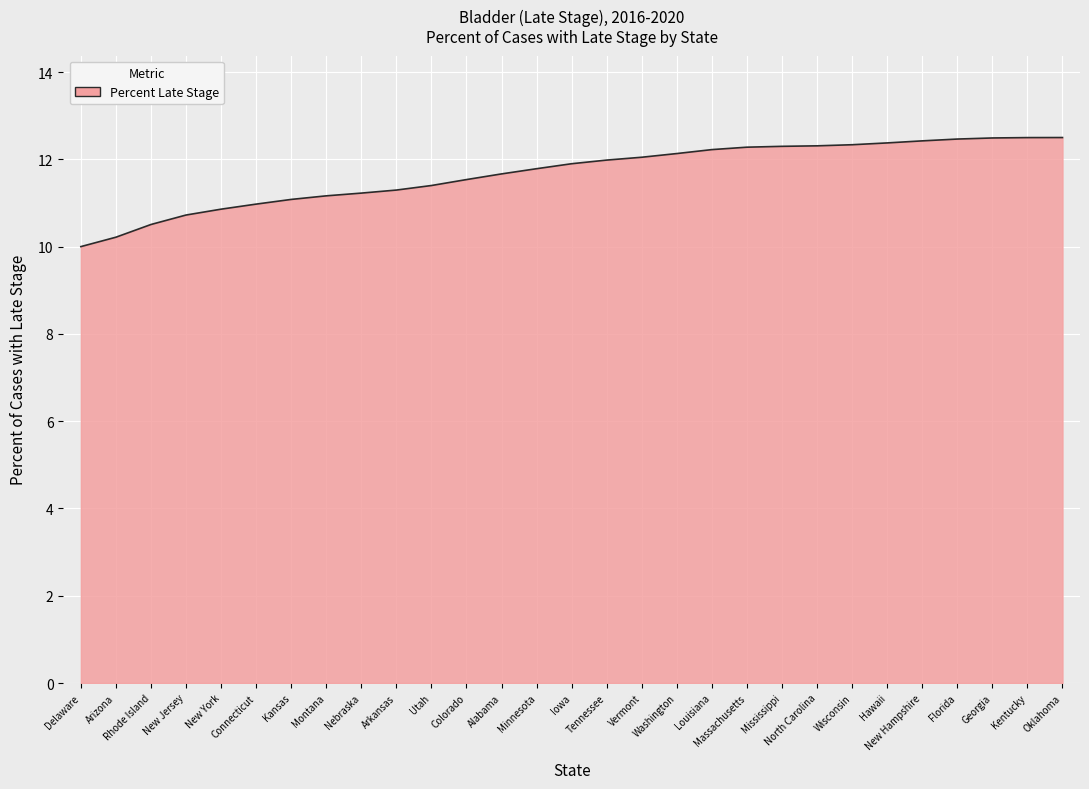

Which has a higher value, Arizona or Rhode Island?

Rhode Island